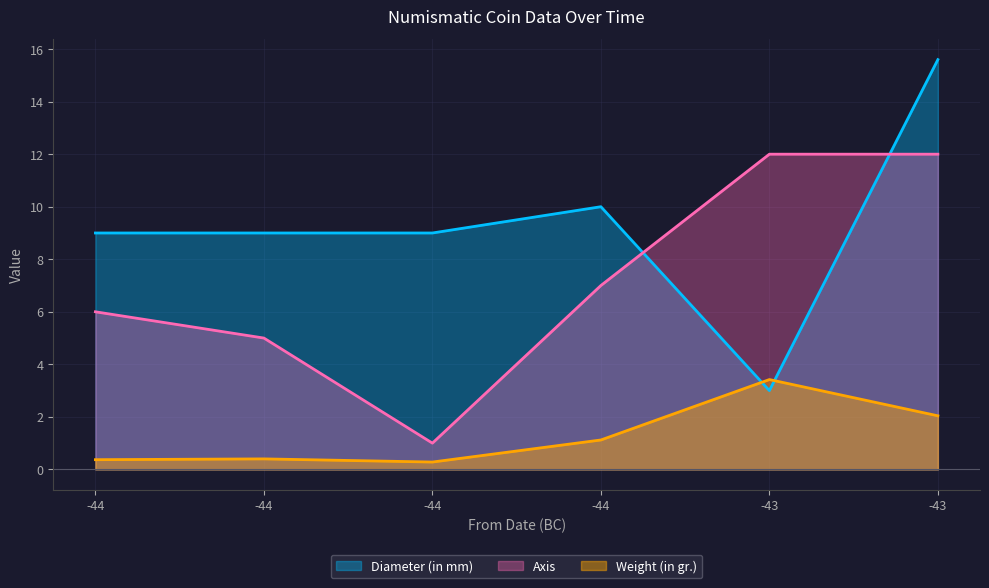

Between which two adjacent categories do Diameter (in mm) and Axis first intersect?

-43 and -44